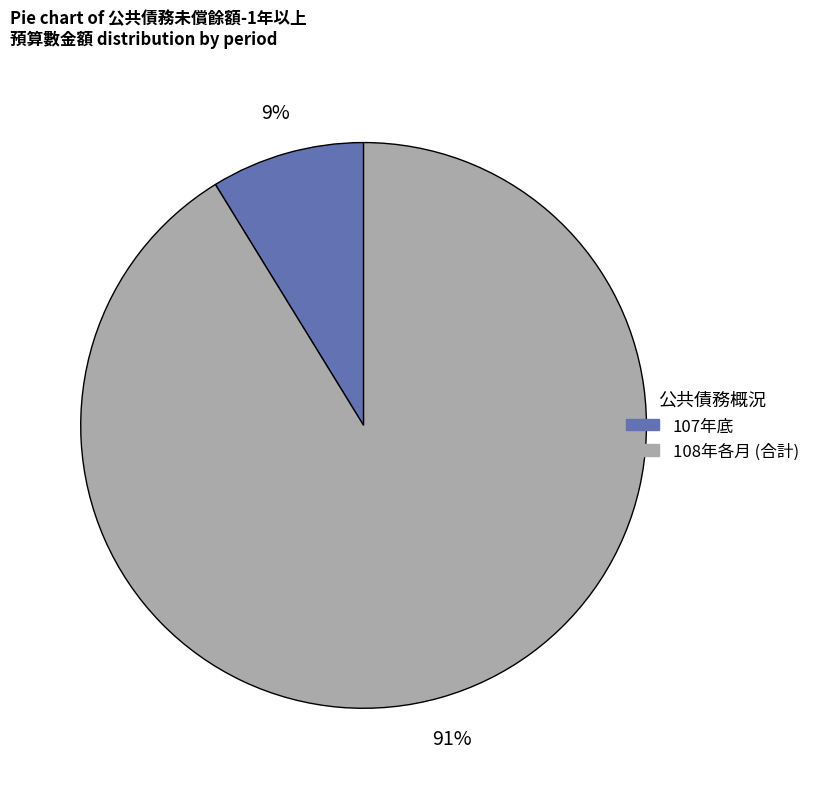

Is there any slice that represents more than half of the pie?

Yes